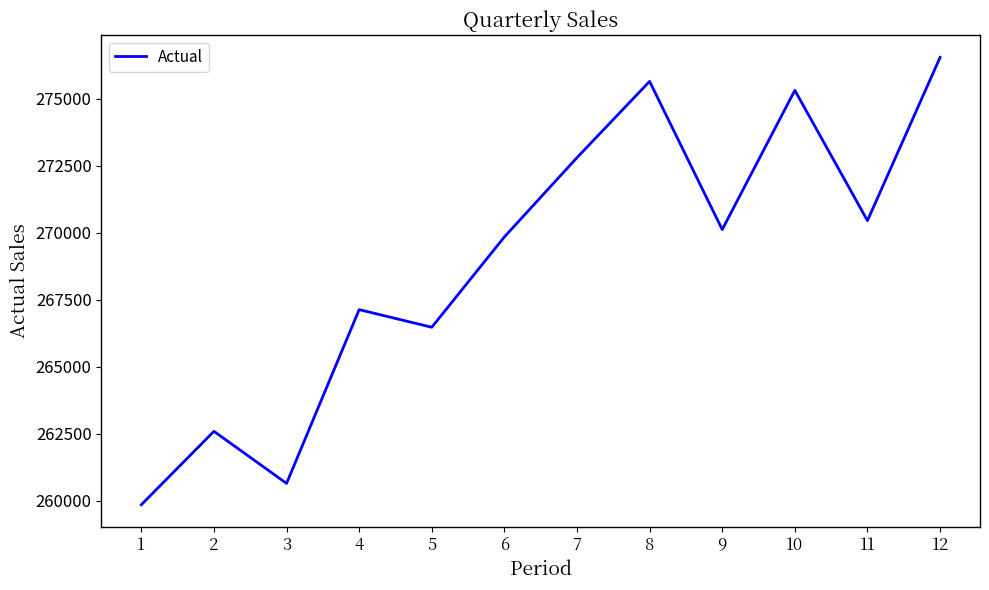

What is the sum of all values?

3227397